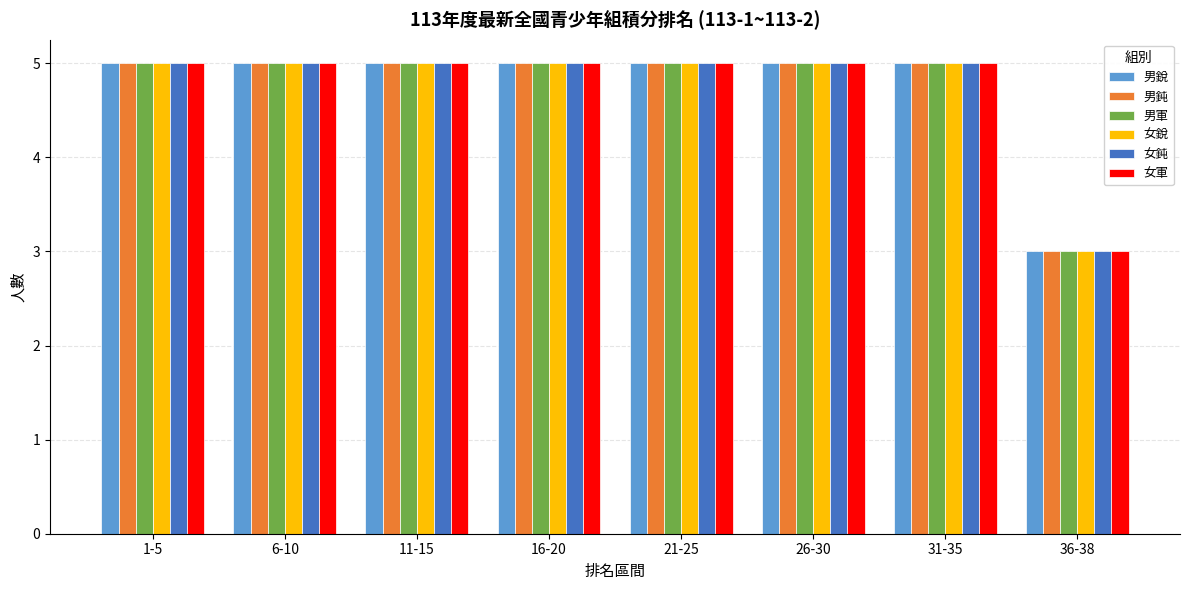

What is the total value across all series at 1-5?

30